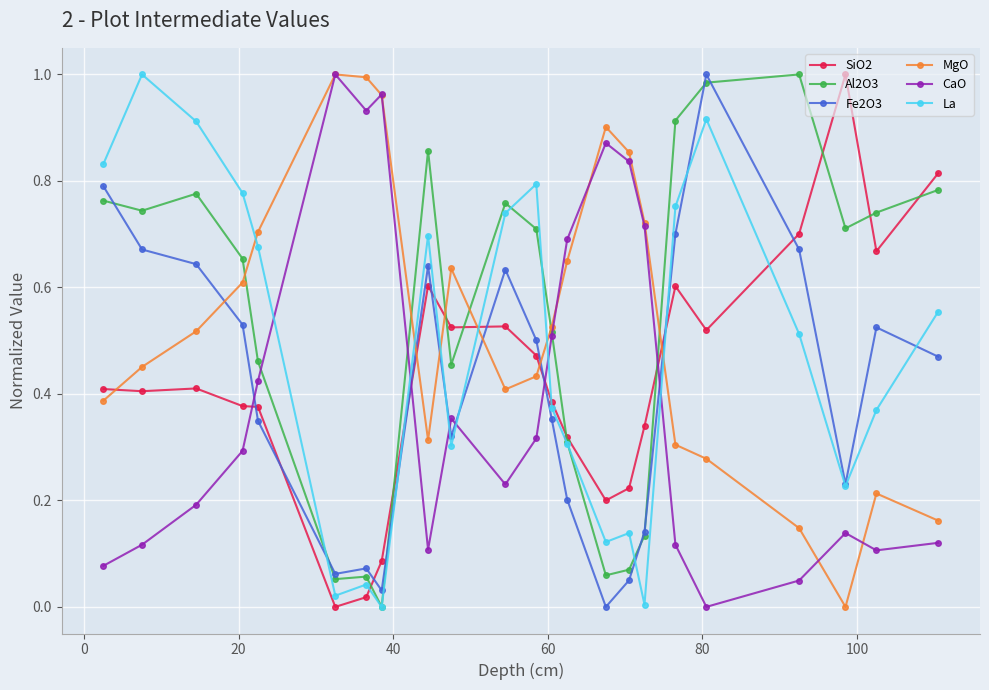

How many times do Fe2O3 and CaO cross each other?

6